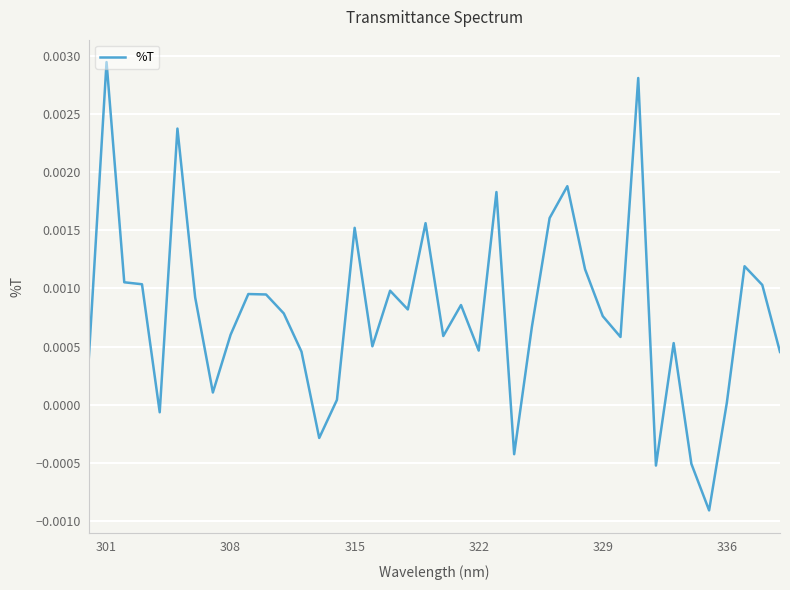

Count the number of categories in the chart.

40